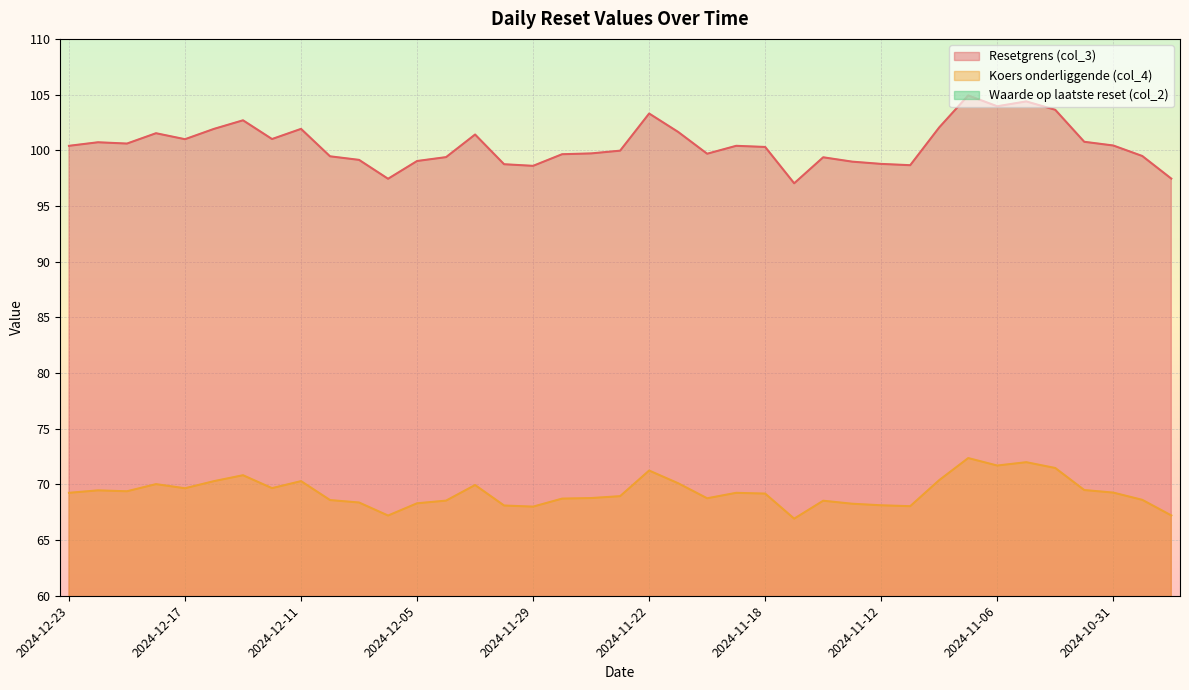

Reading left to right, extract all data points from this chart.

Resetgrens (col_3): 2024-12-23=100.4	2024-12-20=100.7	2024-12-19=100.6	2024-12-18=101.5	2024-12-17=101.0	2024-12-16=101.9	2024-12-13=102.7	2024-12-12=101.0	2024-12-11=101.9	2024-12-10=99.5	2024-12-09=99.1	2024-12-06=97.4	2024-12-05=99.0	2024-12-04=99.4	2024-12-03=101.4	2024-12-02=98.7	2024-11-29=98.6	2024-11-27=99.6	2024-11-26=99.7	2024-11-25=100.0	2024-11-22=103.3	2024-11-21=101.6	2024-11-20=99.7	2024-11-19=100.4	2024-11-18=100.3	2024-11-15=97.0	2024-11-14=99.4	2024-11-13=99.0	2024-11-12=98.8	2024-11-11=98.7	2024-11-08=102.1	2024-11-07=104.9	2024-11-06=104.0	2024-11-05=104.4	2024-11-04=103.6	2024-11-01=100.8	2024-10-31=100.4	2024-10-30=99.5	2024-10-29=97.5
Koers onderliggende (col_4): 2024-12-23=69.2	2024-12-20=69.5	2024-12-19=69.4	2024-12-18=70.0	2024-12-17=69.7	2024-12-16=70.3	2024-12-13=70.8	2024-12-12=69.7	2024-12-11=70.3	2024-12-10=68.6	2024-12-09=68.4	2024-12-06=67.2	2024-12-05=68.3	2024-12-04=68.5	2024-12-03=69.9	2024-12-02=68.1	2024-11-29=68.0	2024-11-27=68.7	2024-11-26=68.8	2024-11-25=68.9	2024-11-22=71.2	2024-11-21=70.1	2024-11-20=68.8	2024-11-19=69.2	2024-11-18=69.2	2024-11-15=66.9	2024-11-14=68.5	2024-11-13=68.3	2024-11-12=68.1	2024-11-11=68.0	2024-11-08=70.4	2024-11-07=72.4	2024-11-06=71.7	2024-11-05=72.0	2024-11-04=71.5	2024-11-01=69.5	2024-10-31=69.3	2024-10-30=68.6	2024-10-29=67.2
Waarde op laatste reset (col_2): 2024-12-23=8.6	2024-12-20=8.5	2024-12-19=8.6	2024-12-18=8.4	2024-12-17=8.5	2024-12-16=8.3	2024-12-13=8.2	2024-12-12=8.5	2024-12-11=8.4	2024-12-10=8.9	2024-12-09=8.9	2024-12-06=9.2	2024-12-05=9.0	2024-12-04=8.9	2024-12-03=8.6	2024-12-02=9.1	2024-11-29=9.1	2024-11-27=8.9	2024-11-26=8.9	2024-11-25=8.8	2024-11-22=8.3	2024-11-21=8.6	2024-11-20=8.9	2024-11-19=8.8	2024-11-18=8.8	2024-11-15=9.5	2024-11-14=9.0	2024-11-13=9.1	2024-11-12=9.2	2024-11-11=9.2	2024-11-08=8.6	2024-11-07=8.2	2024-11-06=8.3	2024-11-05=8.3	2024-11-04=8.4	2024-11-01=8.9	2024-10-31=9.0	2024-10-30=9.1	2024-10-29=9.5